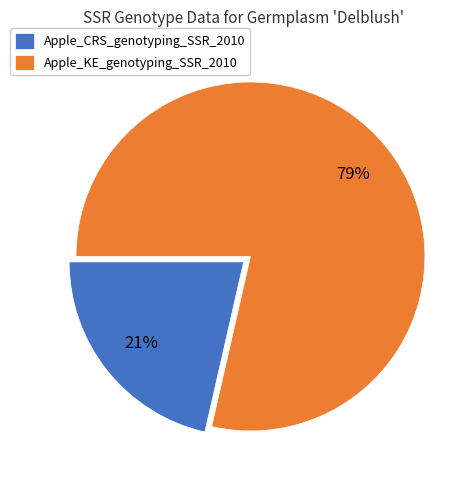

How many segments does this pie chart have?

2